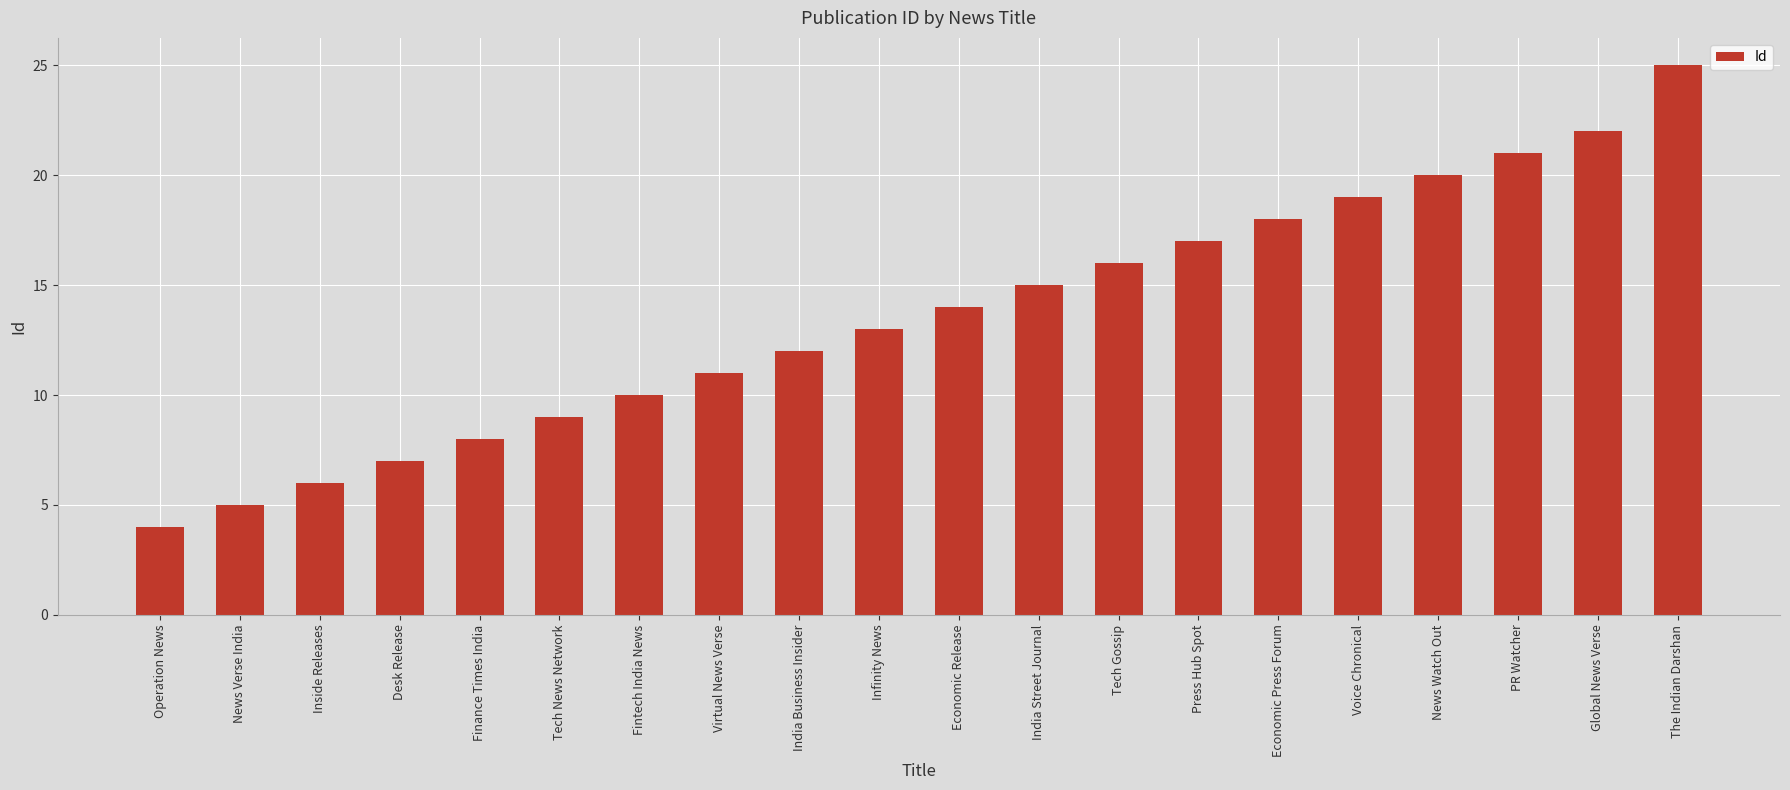

Approximately how many times larger is the value at Virtual News Verse compared to Tech Gossip?

0.7